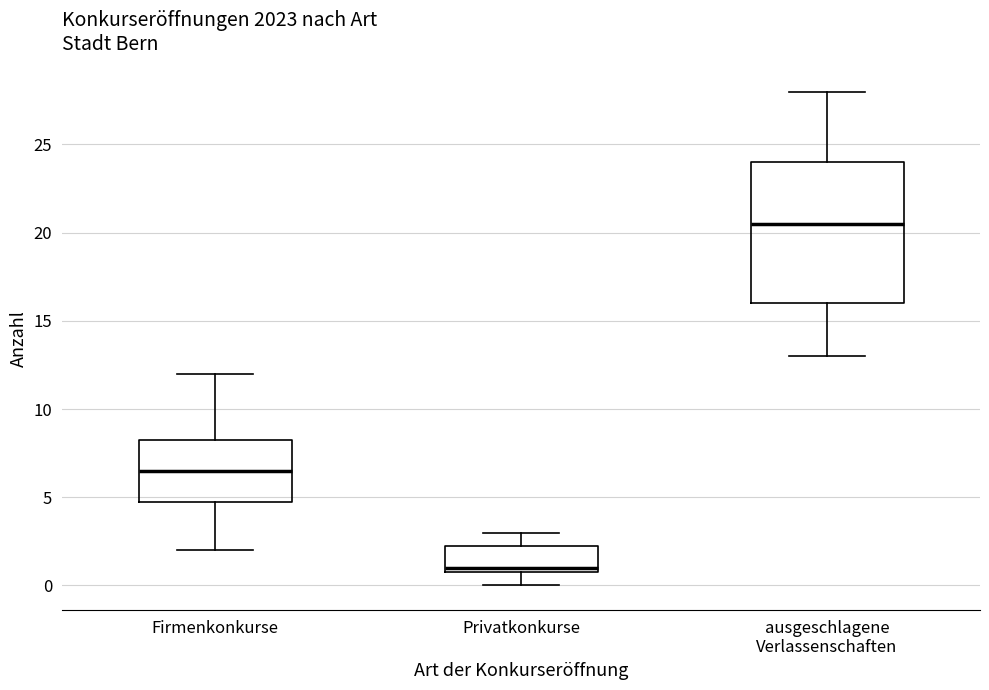

Which box is the tallest, from its lower edge to its upper edge?

ausgeschlagene Verlassenschaften